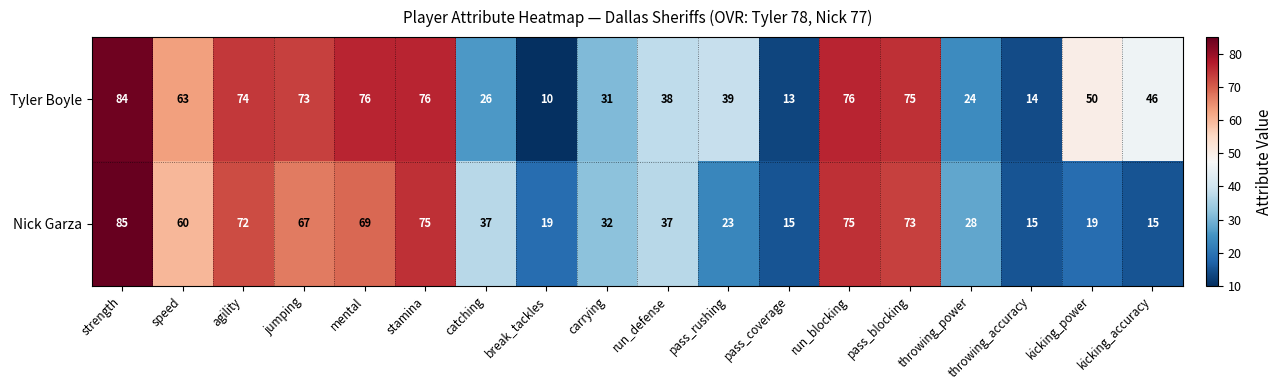

Which series has the largest range (max minus min)?

Tyler Boyle